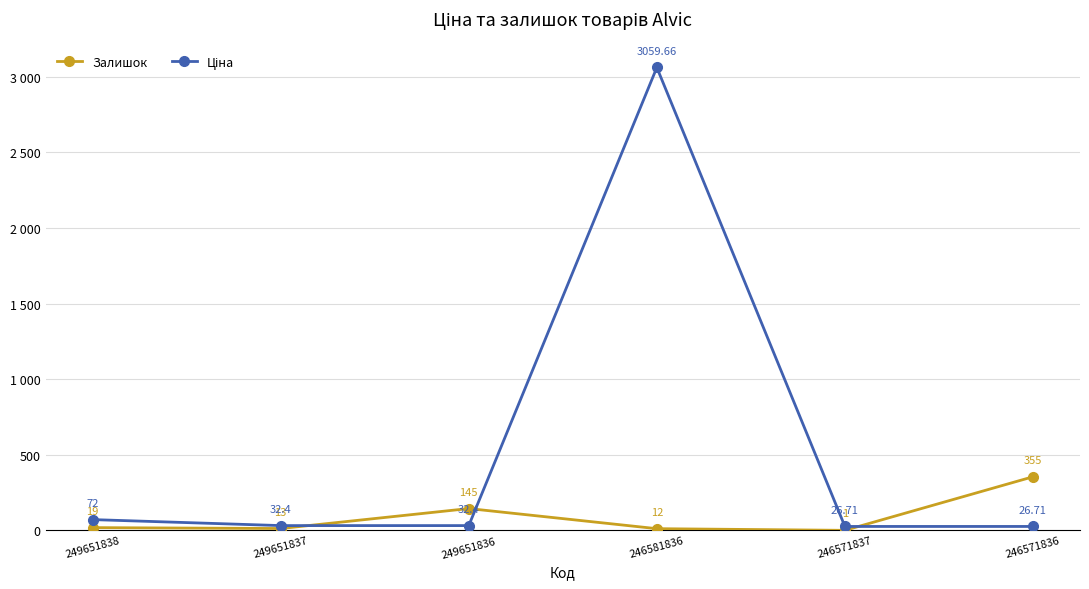

Is this an area chart (filled region under the line)?

No